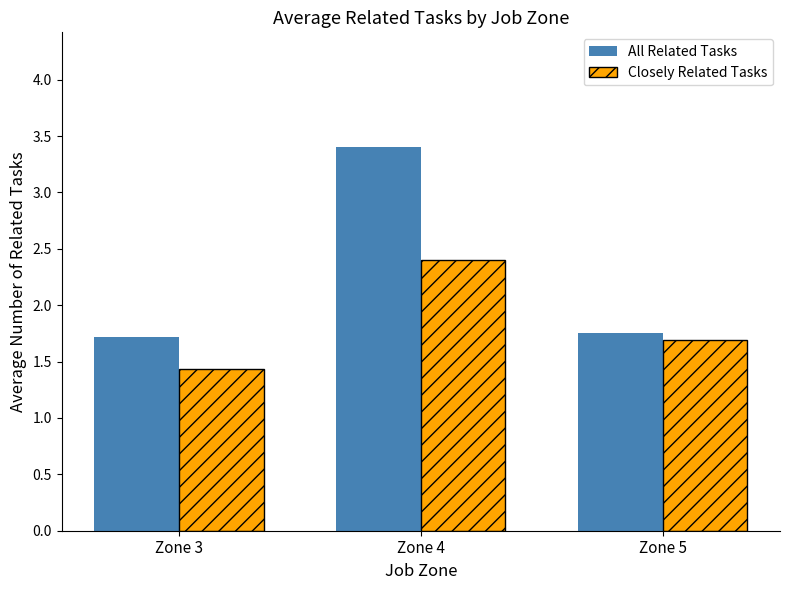

At how many categories does at least one series exceed 2?

1